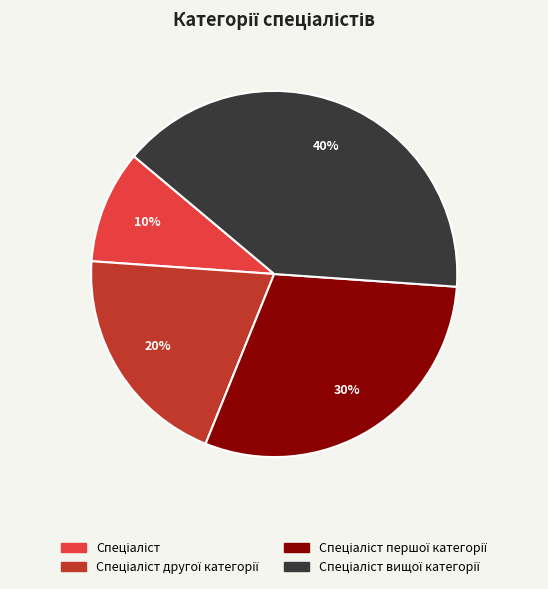

Count the number of slices in the pie.

4